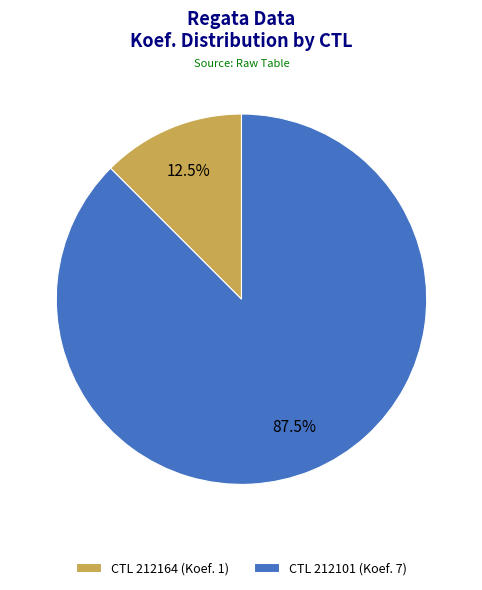

Is the sum of CTL 212164 (Koef. 1) and CTL 212101 (Koef. 7) greater than half?

Yes